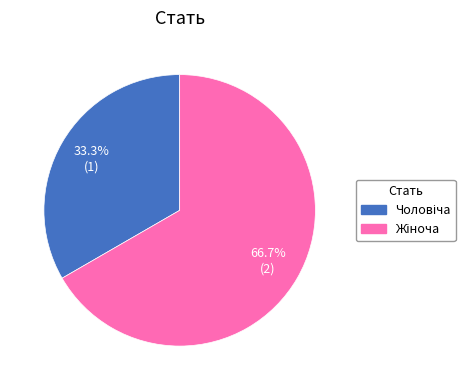

Is there a majority slice in this chart?

Yes